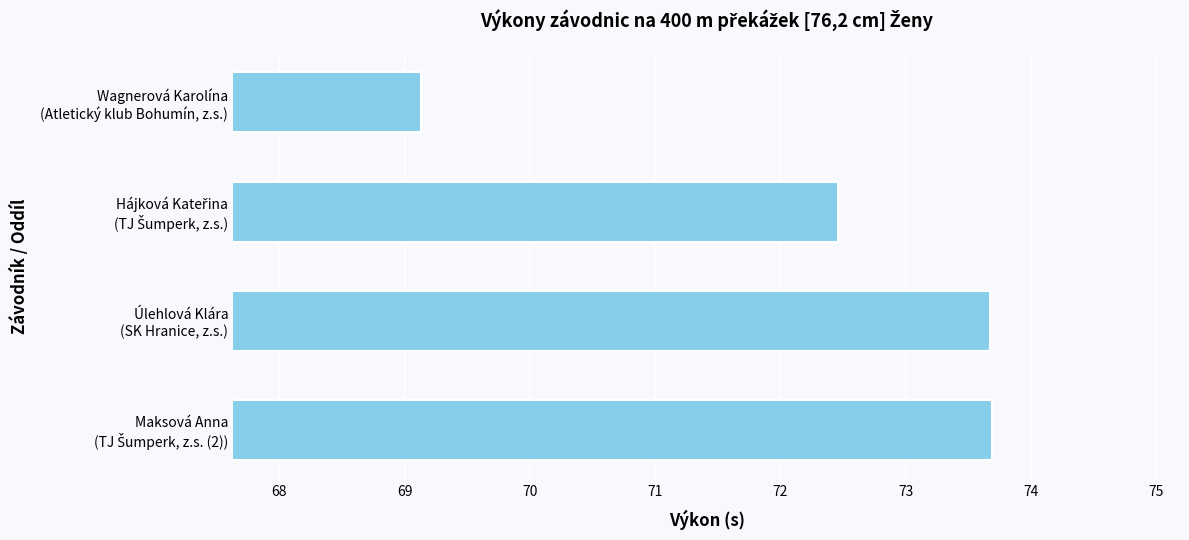

Reading top to bottom, what are all the values shown in this chart?

69.1	72.5	73.7	73.7